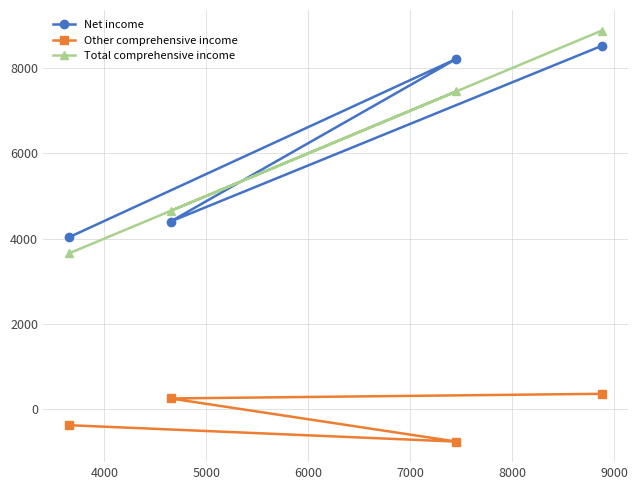

True or false: Net income and Other comprehensive income cross at least once.

False